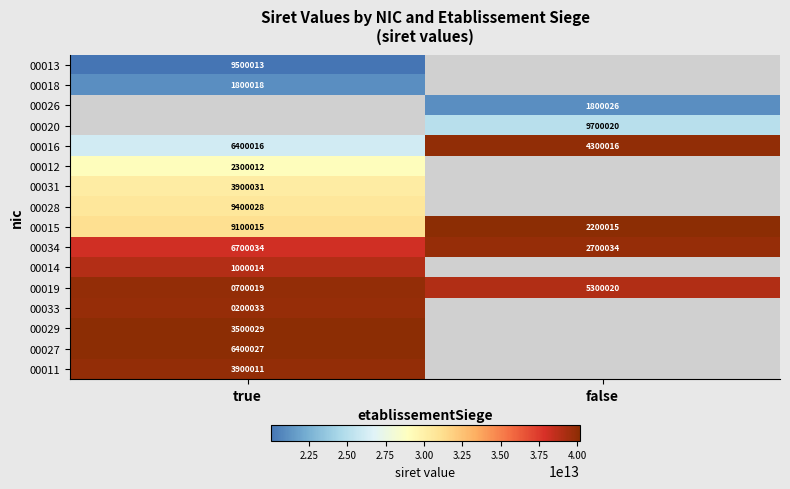

What is the minimum value shown in the chart?

20008979500013.0